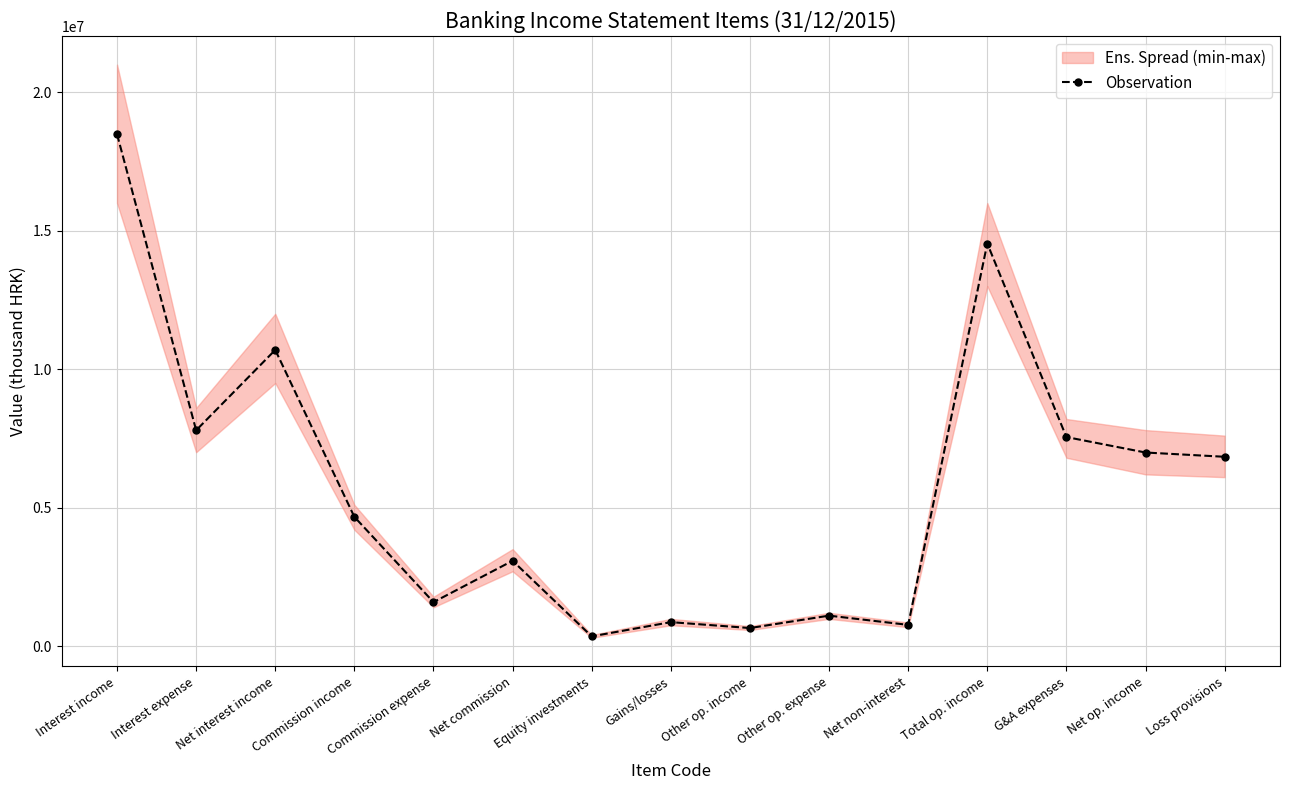

Reading left to right, transcribe all the data shown in this chart.

18486552	7791812	10694740	4664820	1585675	3079145	349138	863133	649569	1097750	764089	14537974	7548304	6989671	6835668